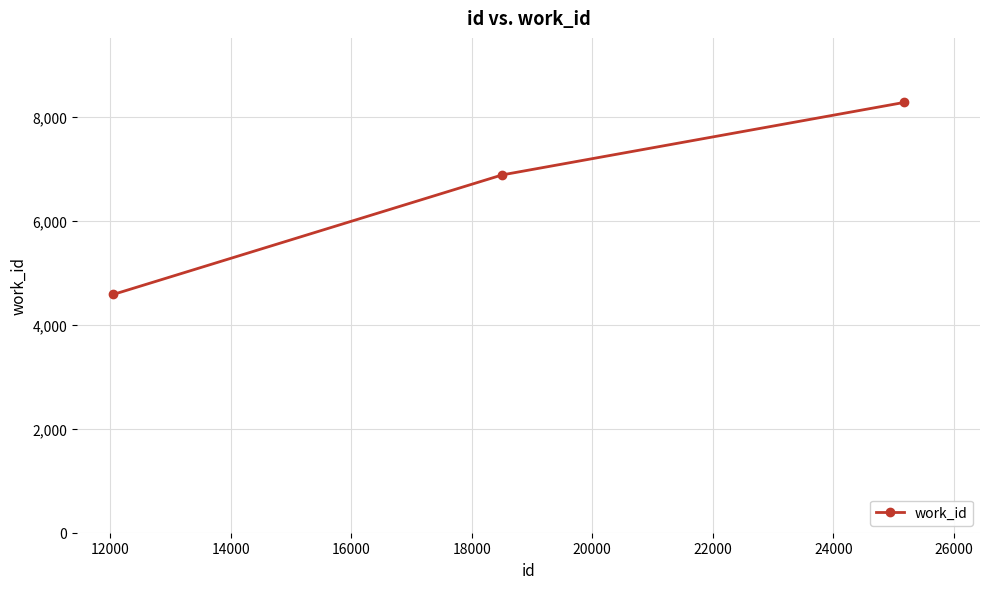

How many series are shown in this chart?

1